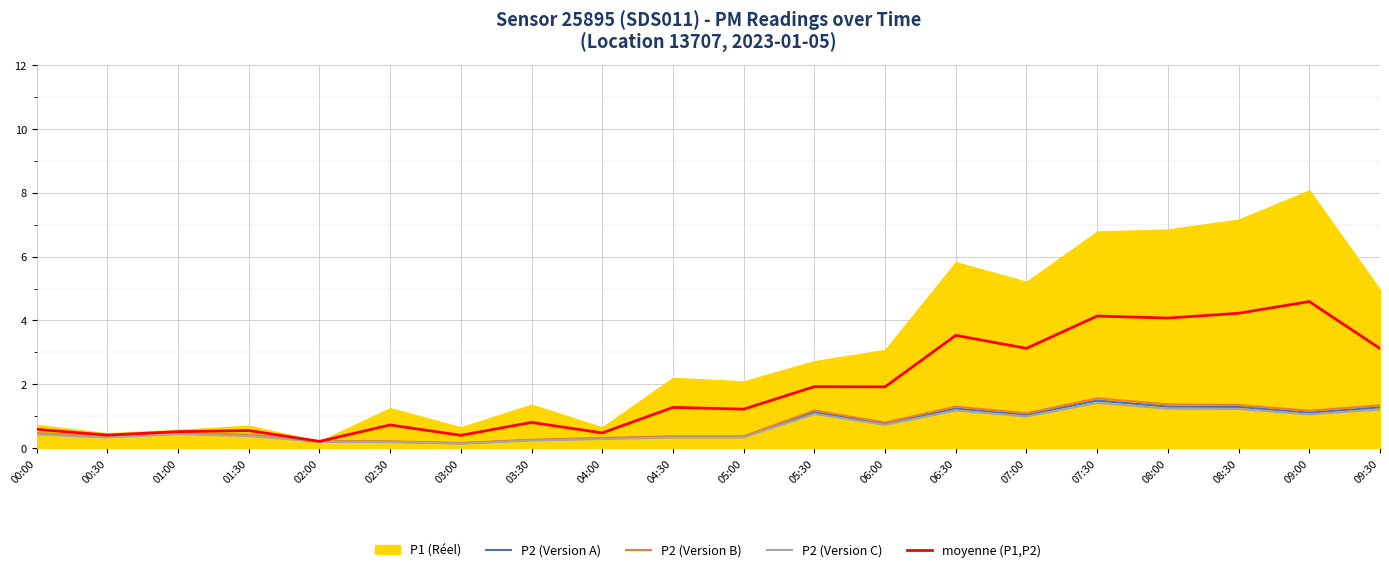

What is the sum of the P2 (Version A) values at 08:30 and 09:30?

2.6